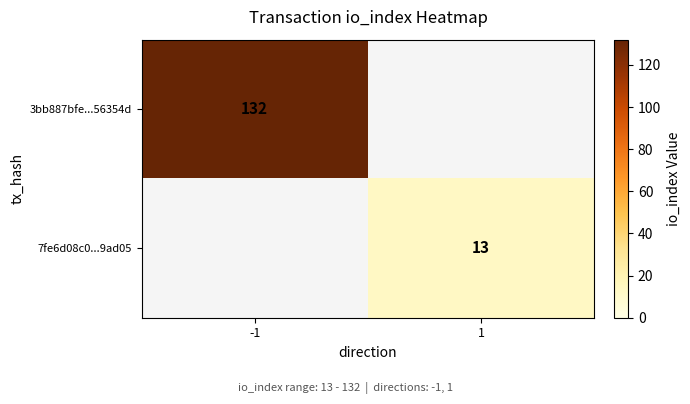

The 7fe6d08c0...9ad05 series shows 13 at 1. True or false?

True